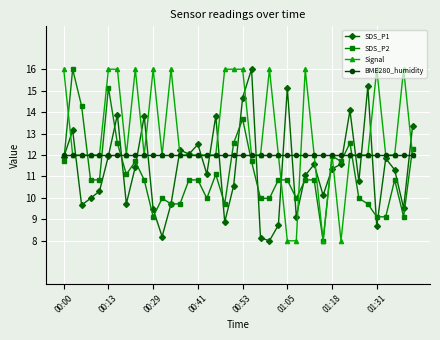

True or false: SDS_P2 has more than 1 points higher than both neighbors.

True